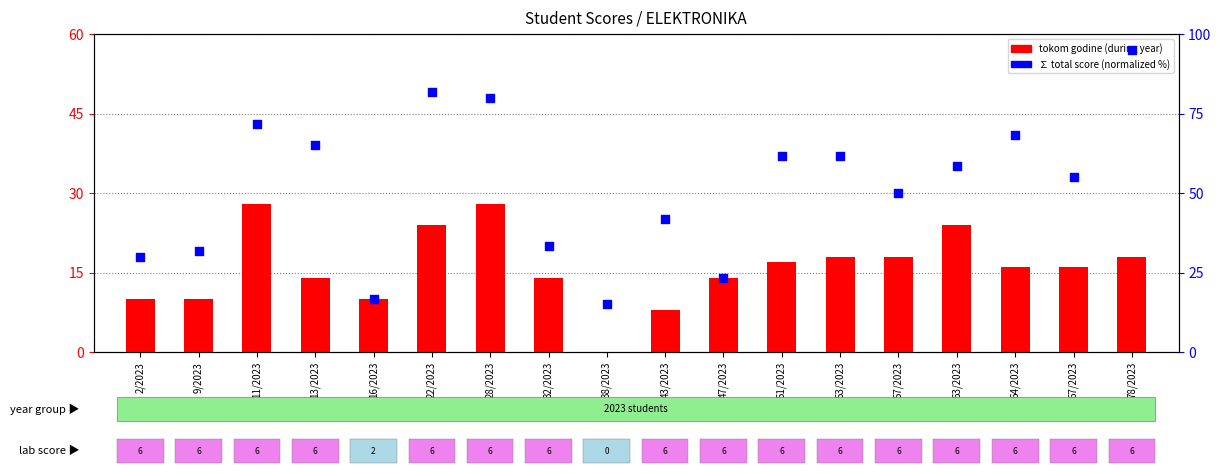

What is the total value across all series at 9/2023?

41.7